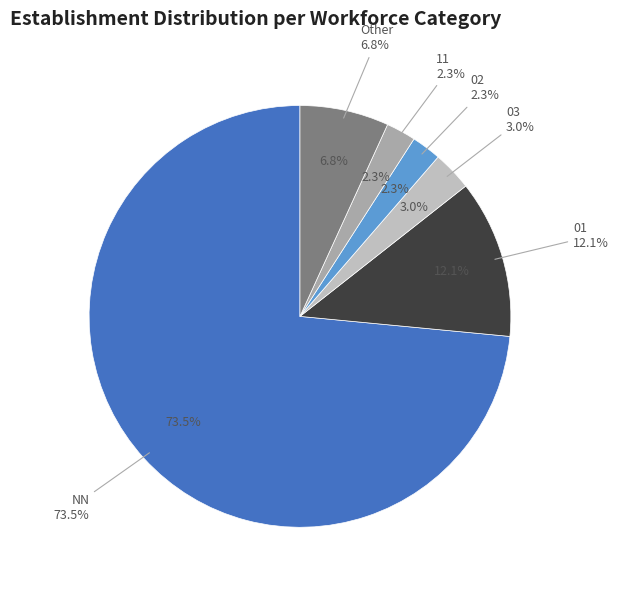

What is the smallest slice in the pie chart?

02